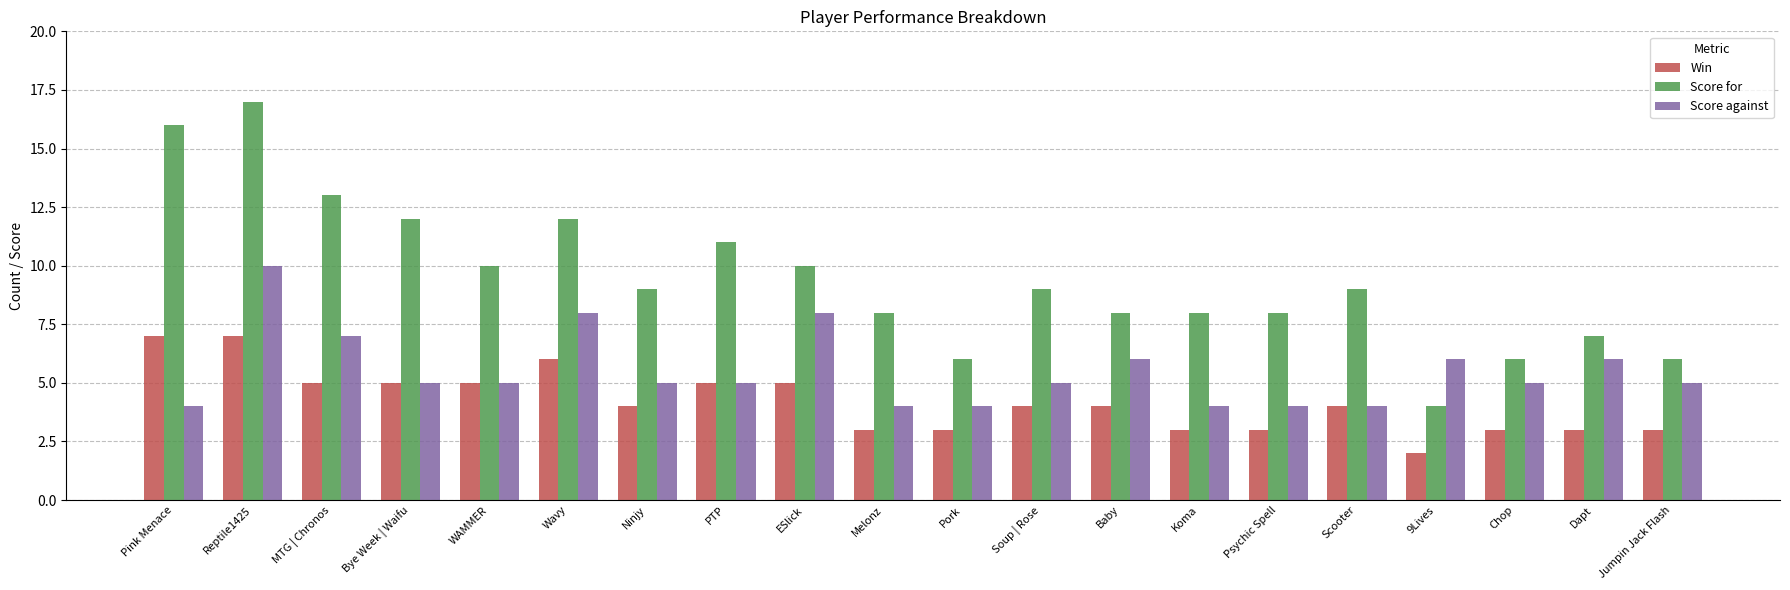

Count the number of categories in the chart.

20